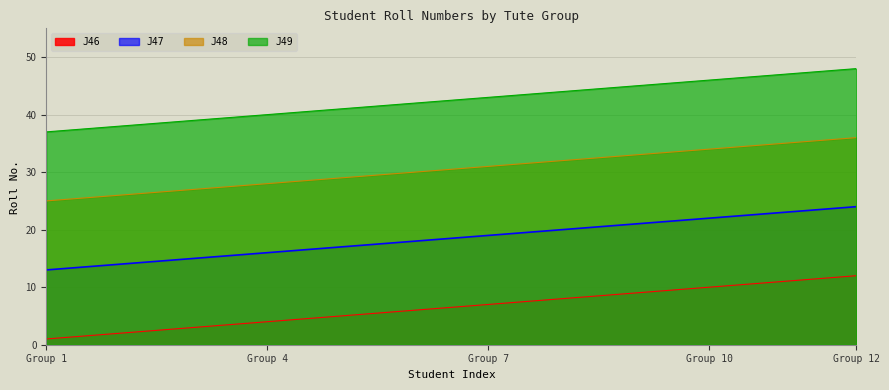

At which label does J49 reach its minimum?

Group 1